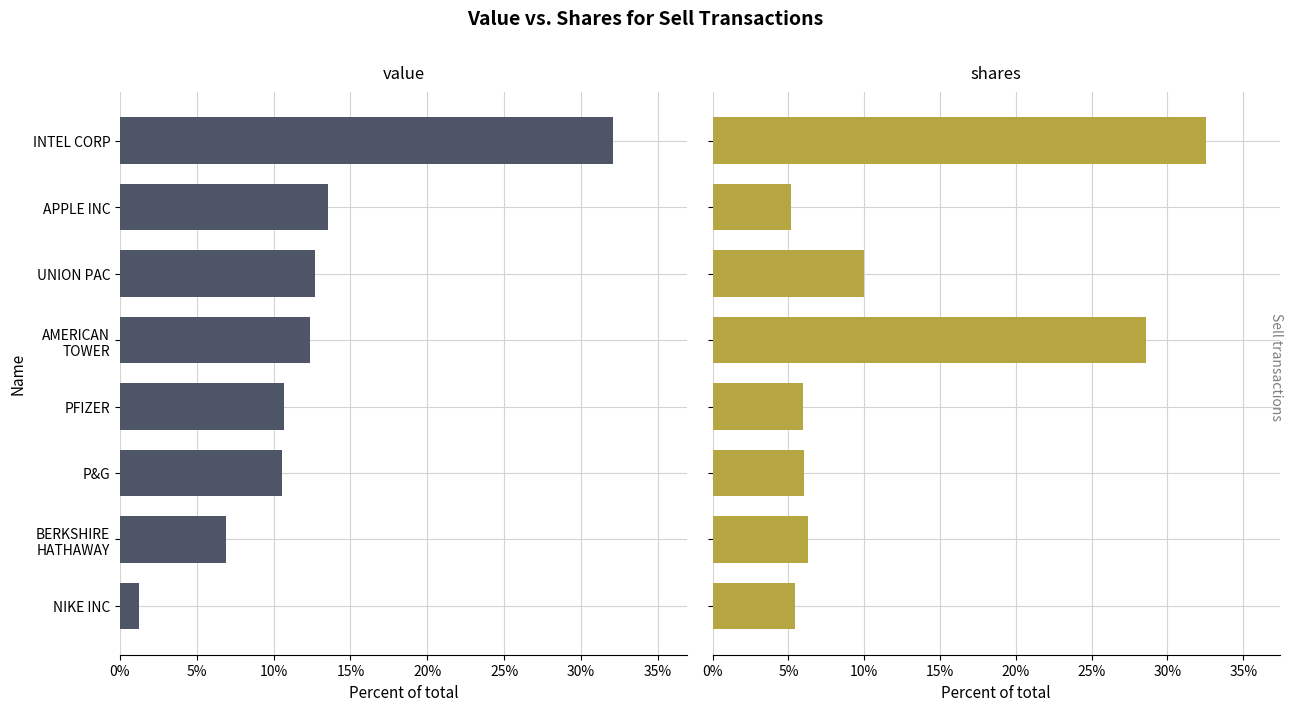

What is the highest value of the Value series?

0.3